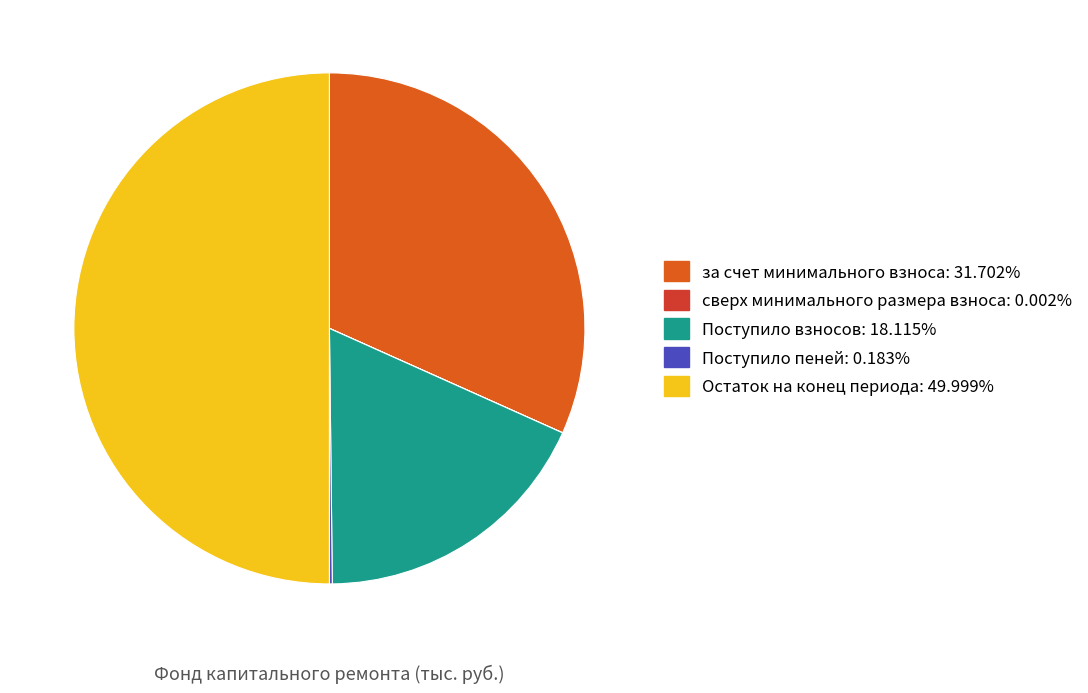

Which slice is the largest?

Остаток на конец периода